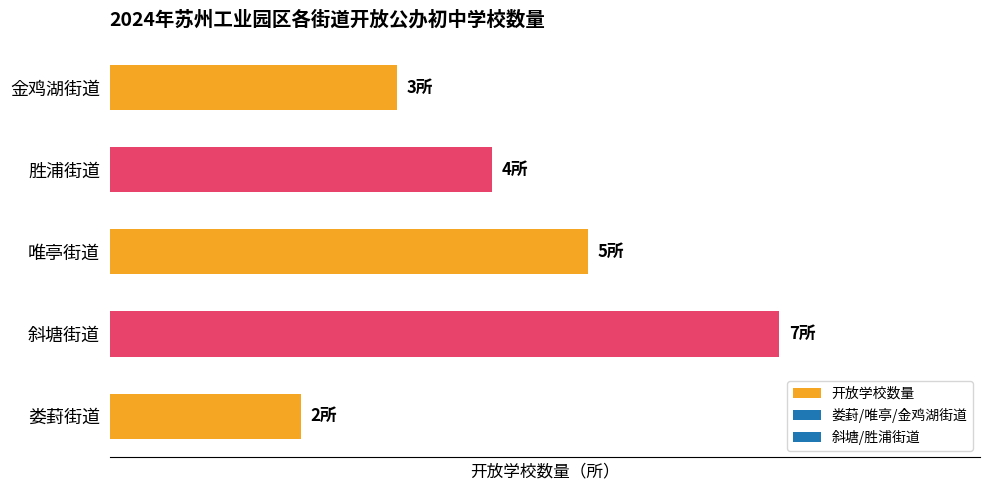

Rank the categories by value from highest to lowest.

斜塘街道, 唯亭街道, 胜浦街道, 金鸡湖街道, 娄葑街道